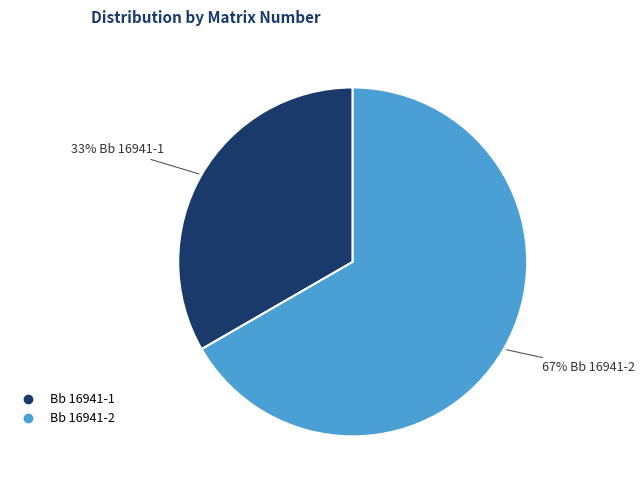

The Bb 16941-2 slice represents 55% of the pie. True or false?

False